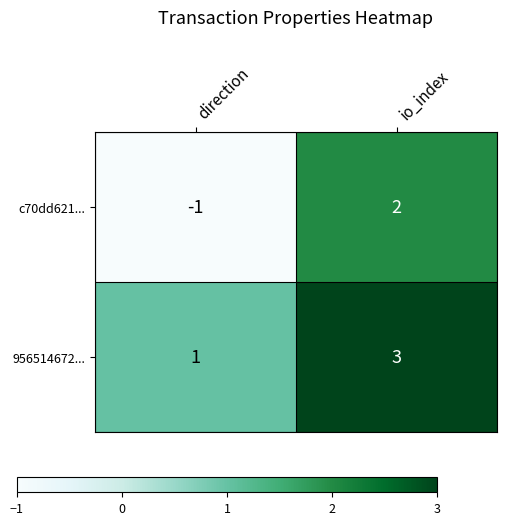

List the series in order of their overall mean, highest first.

956514672..., c70dd621...